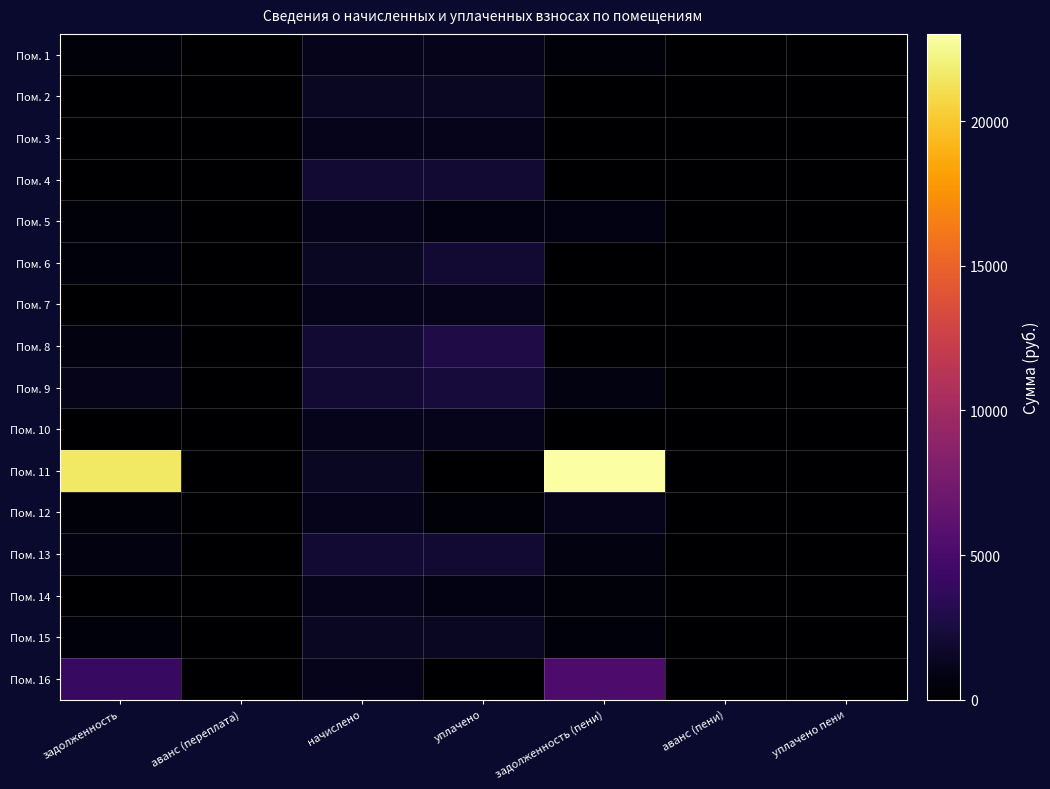

Reading right to left, list all the values displayed in this chart.

Пом. 1: уплачено пени=0.0	аванс (пени)=0.0	задолженность (пени)=376.4	уплачено=1140.3	начислено=1129.1	аванс (переплата)=0.0	задолженность=387.5
Пом. 2: уплачено пени=0.0	аванс (пени)=0.0	задолженность (пени)=0.0	уплачено=1503.1	начислено=1503.1	аванс (переплата)=0.0	задолженность=0.0
Пом. 3: уплачено пени=0.0	аванс (пени)=0.0	задолженность (пени)=0.0	уплачено=1096.1	начислено=1096.1	аванс (переплата)=0.0	задолженность=0.0
Пом. 4: уплачено пени=0.0	аванс (пени)=0.0	задолженность (пени)=0.0	уплачено=2155.6	начислено=2155.6	аванс (переплата)=0.0	задолженность=0.0
Пом. 5: уплачено пени=0.0	аванс (пени)=0.0	задолженность (пени)=734.2	уплачено=776.1	начислено=1132.8	аванс (переплата)=0.0	задолженность=377.6
Пом. 6: уплачено пени=0.0	аванс (пени)=0.0	задолженность (пени)=0.0	уплачено=2127.0	начислено=1495.7	аванс (переплата)=0.0	задолженность=498.6
Пом. 7: уплачено пени=0.0	аванс (пени)=0.0	задолженность (пени)=0.0	уплачено=1110.8	начислено=1110.8	аванс (переплата)=0.0	задолженность=0.0
Пом. 8: уплачено пени=0.0	аванс (пени)=0.0	задолженность (пени)=0.0	уплачено=2854.6	начислено=2140.9	аванс (переплата)=0.0	задолженность=713.6
Пом. 9: уплачено пени=0.0	аванс (пени)=0.0	задолженность (пени)=708.8	уплачено=2420.6	начислено=2126.3	аванс (переплата)=0.0	задолженность=1003.0
Пом. 10: уплачено пени=0.0	аванс (пени)=0.0	задолженность (пени)=0.0	уплачено=1125.5	начислено=1125.5	аванс (переплата)=0.0	задолженность=0.0
Пом. 11: уплачено пени=0.0	аванс (пени)=0.0	задолженность (пени)=23024.6	уплачено=0.0	начислено=1492.0	аванс (переплата)=0.0	задолженность=21532.6
Пом. 12: уплачено пени=0.0	аванс (пени)=0.0	задолженность (пени)=1114.5	уплачено=371.5	начислено=1114.5	аванс (переплата)=0.0	задолженность=371.5
Пом. 13: уплачено пени=0.0	аванс (пени)=0.0	задолженность (пени)=708.8	уплачено=2126.3	начислено=2126.3	аванс (переплата)=0.0	задолженность=708.8
Пом. 14: уплачено пени=0.0	аванс (пени)=0.0	задолженность (пени)=378.8	уплачено=757.6	начислено=1136.5	аванс (переплата)=0.0	задолженность=0.0
Пом. 15: уплачено пени=0.0	аванс (пени)=0.0	задолженность (пени)=498.6	уплачено=1495.7	начислено=1495.7	аванс (переплата)=0.0	задолженность=498.6
Пом. 16: уплачено пени=0.0	аванс (пени)=0.0	задолженность (пени)=5252.1	уплачено=0.0	начислено=1125.5	аванс (переплата)=0.0	задолженность=4126.6